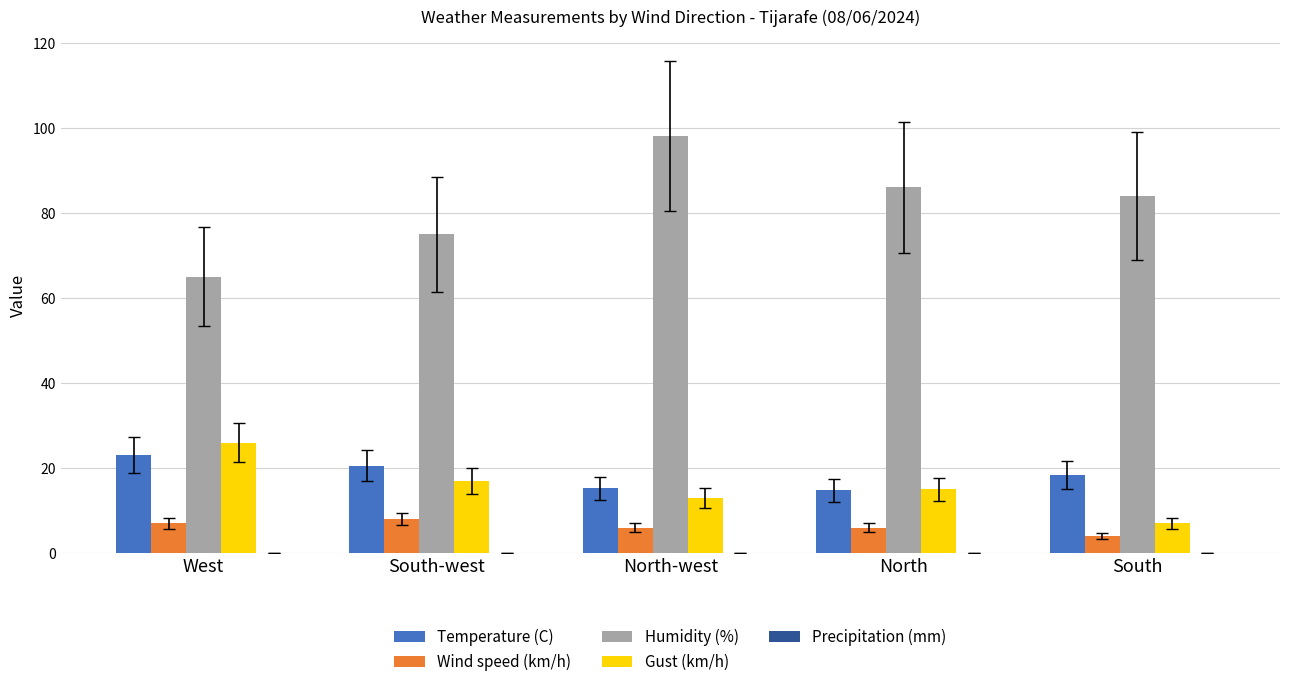

Which series has the largest total across all categories?

Humidity (%)